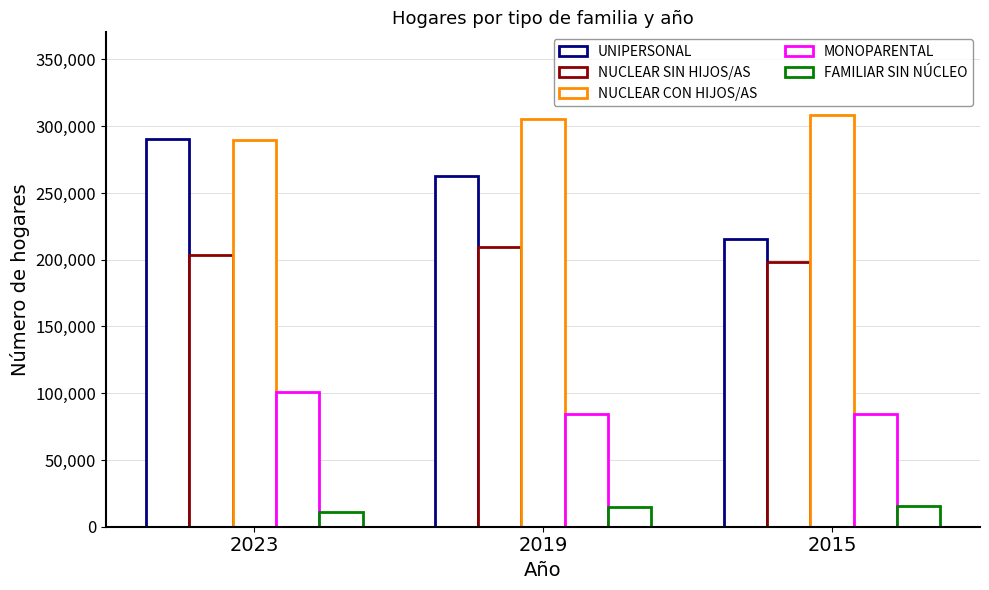

Does the chart contain any negative values?

No